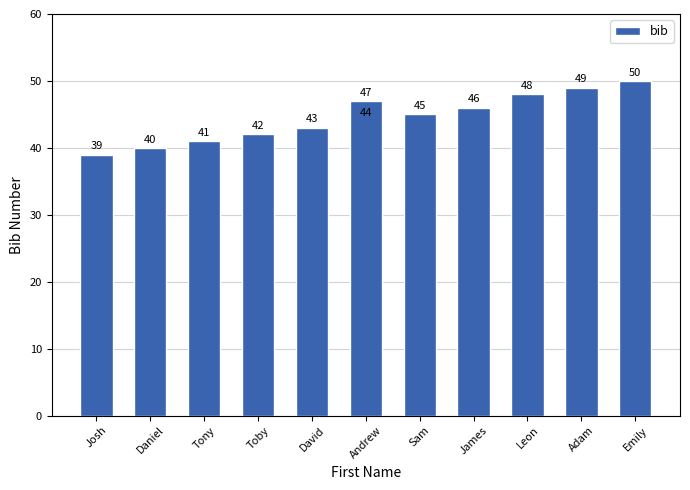

What is the greatest value displayed?

50